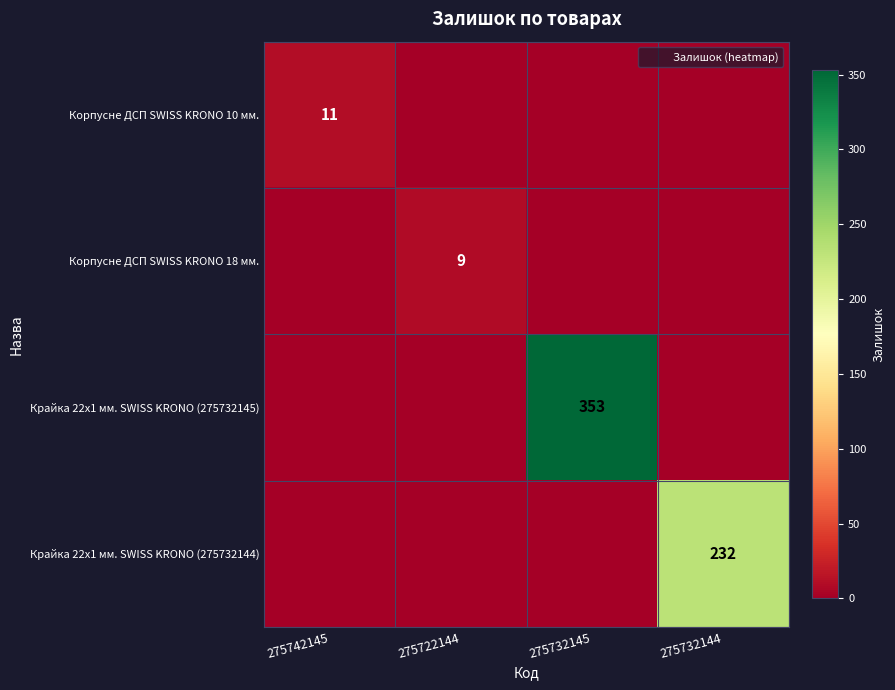

At which label is Корпусне ДСП SWISS KRONO 18 мм. closest to 4?

275742145